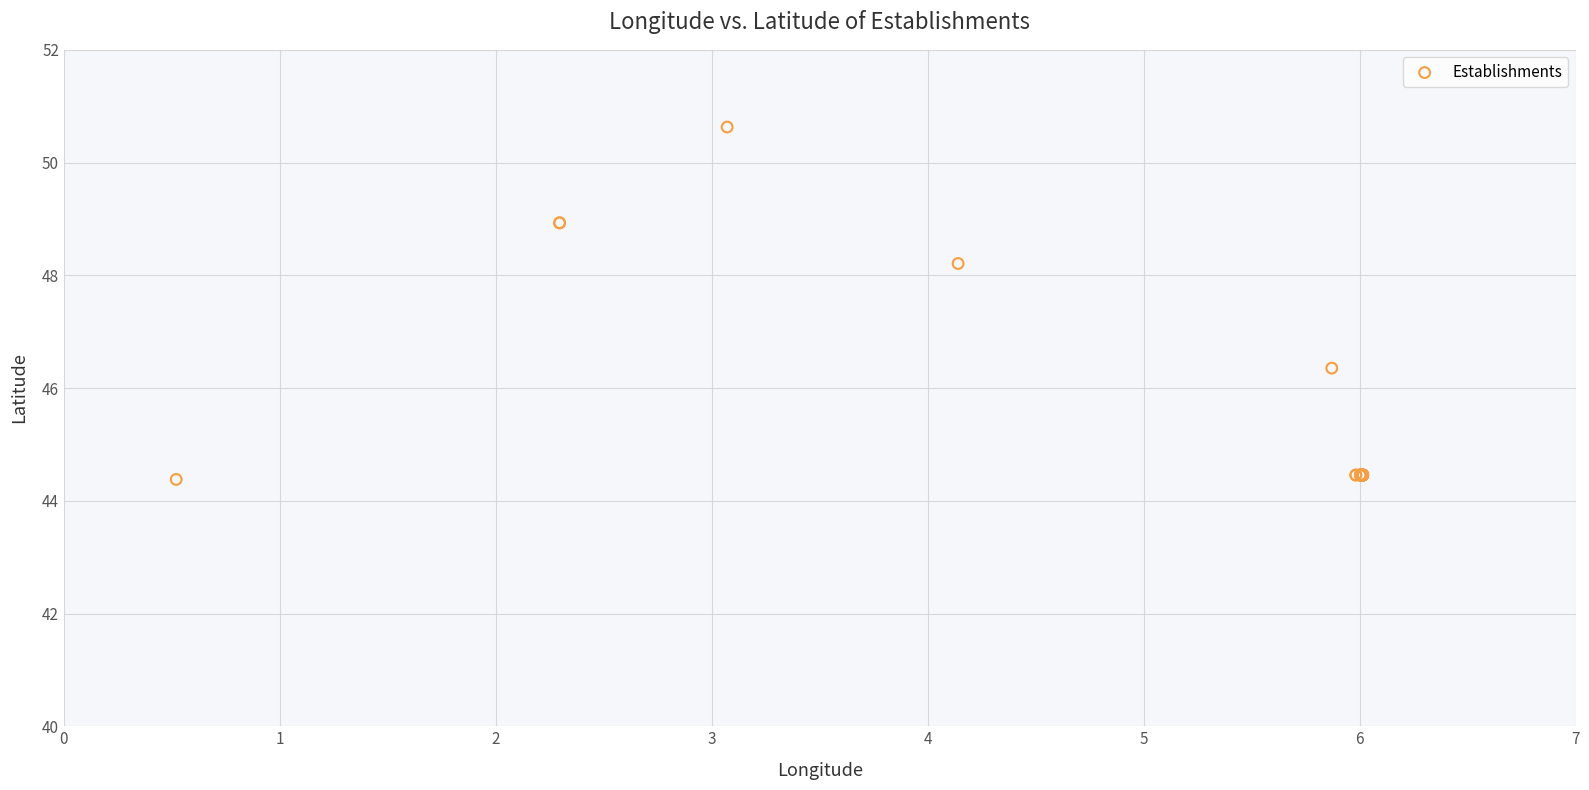

What Y value in the scatter plot is closest to 47?

46.4